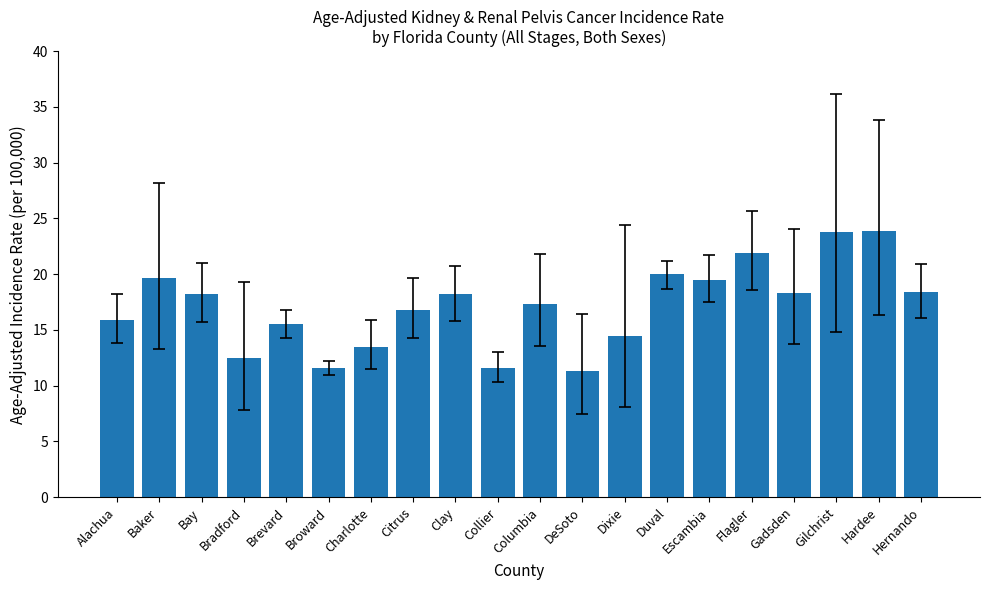

What is the difference between the values at Clay and Gadsden?

0.1